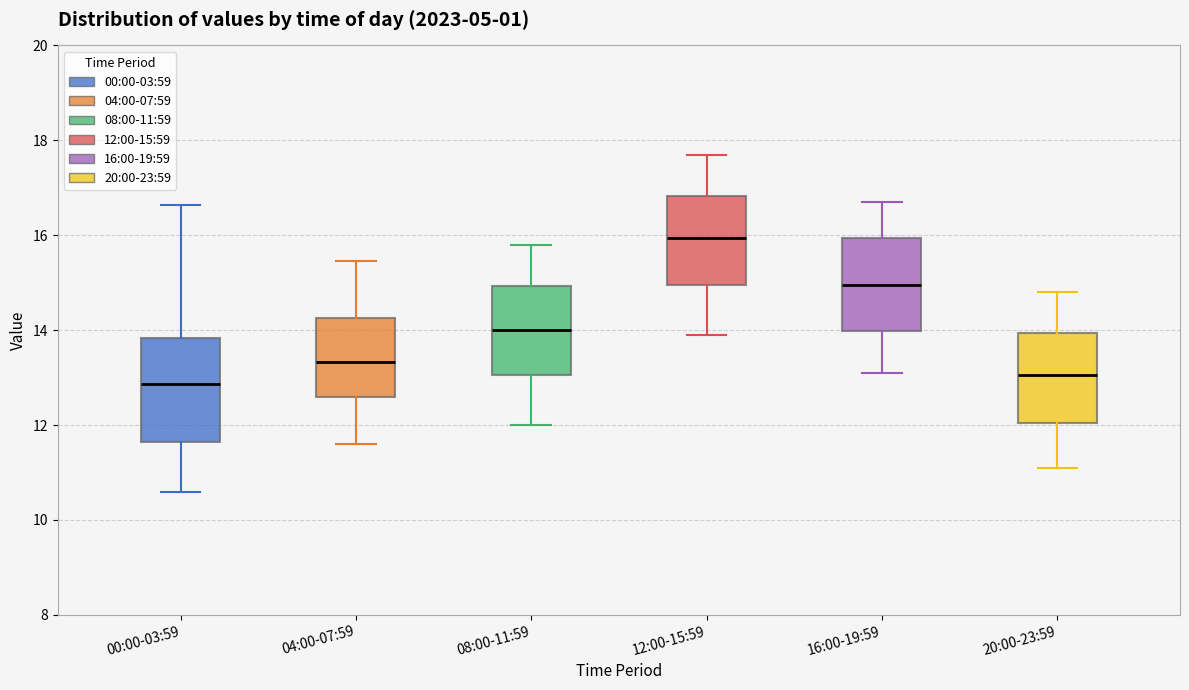

Reading left to right, read every box against the y-axis: the position of its median line, the range the box covers, and the ends of its whiskers. The values are not printed on the chart, so give them approximately, as read against the axis.

00:00-03:59: median 12.8, box 11.6 to 13.8, whiskers 10.6 to 16.6
04:00-07:59: median 13.4, box 12.6 to 14.2, whiskers 11.6 to 15.4
08:00-11:59: median 14.0, box 13.0 to 15.0, whiskers 12.0 to 15.8
12:00-15:59: median 16.0, box 15.0 to 16.8, whiskers 14.0 to 17.8
16:00-19:59: median 15.0, box 14.0 to 16.0, whiskers 13.2 to 16.8
20:00-23:59: median 13.0, box 12.0 to 14.0, whiskers 11.2 to 14.8